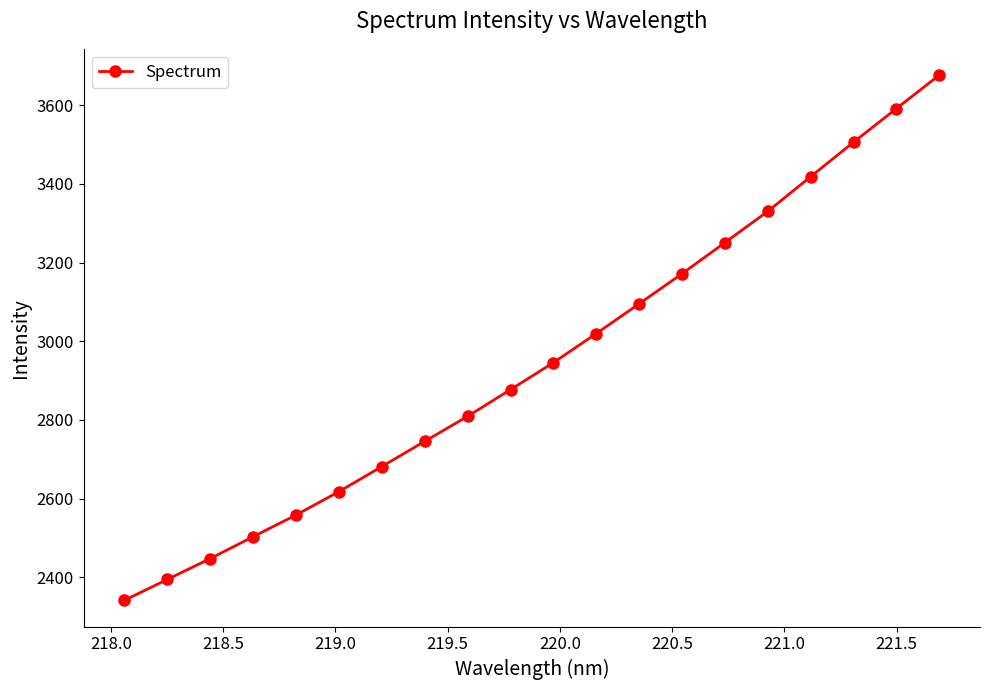

What is the smallest value displayed?

2341.2